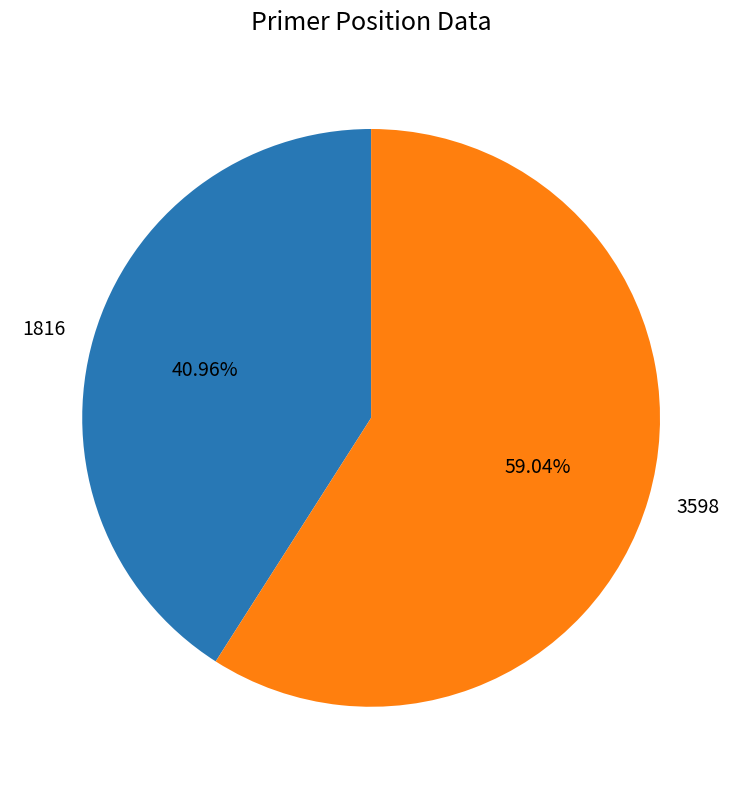

To the nearest percent, what is the average slice percentage?

50%